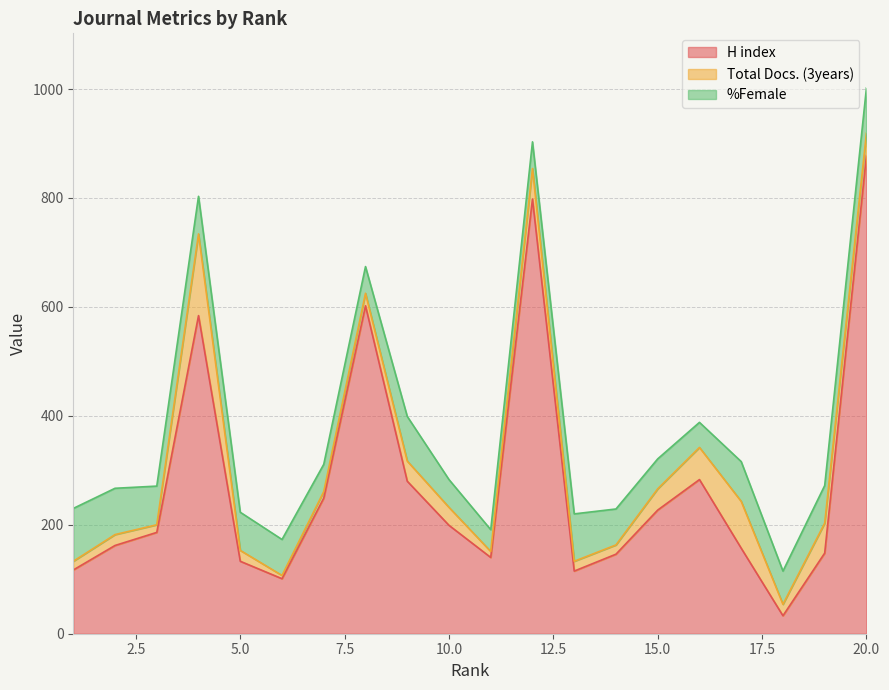

Reading left to right, extract all data points from this chart.

H index: 1=117	2=162	3=186	4=584	5=133	6=101	7=249	8=602	9=280	10=199	11=140	12=798	13=115	14=146	15=227	16=283	17=157	18=33	19=148	20=878
Total Docs. (3years): 1=16	2=20	3=14	4=150	5=20	6=6	7=12	8=23	9=37	10=33	11=11	12=56	13=18	14=17	15=39	16=59	17=86	18=21	19=55	20=41
%Female: 1=97	2=85	3=71	4=69	5=70	6=66	7=50	8=49	9=82	10=51	11=40	12=49	13=87	14=66	15=55	16=46	17=73	18=61	19=69	20=83